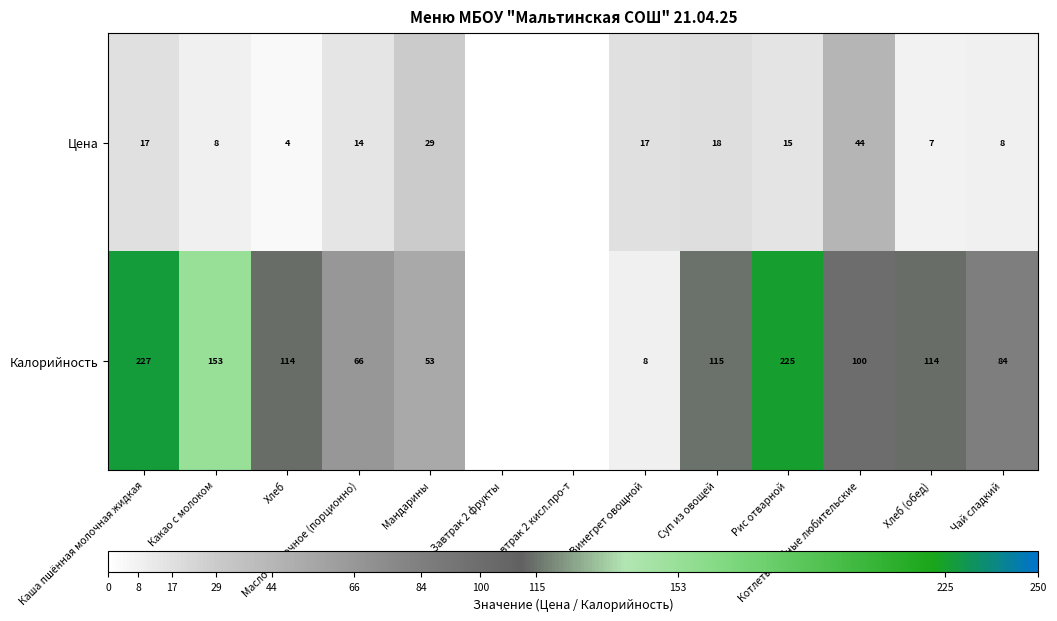

True or false: Калорийность has a value of 153 at Какао с молоком.

True